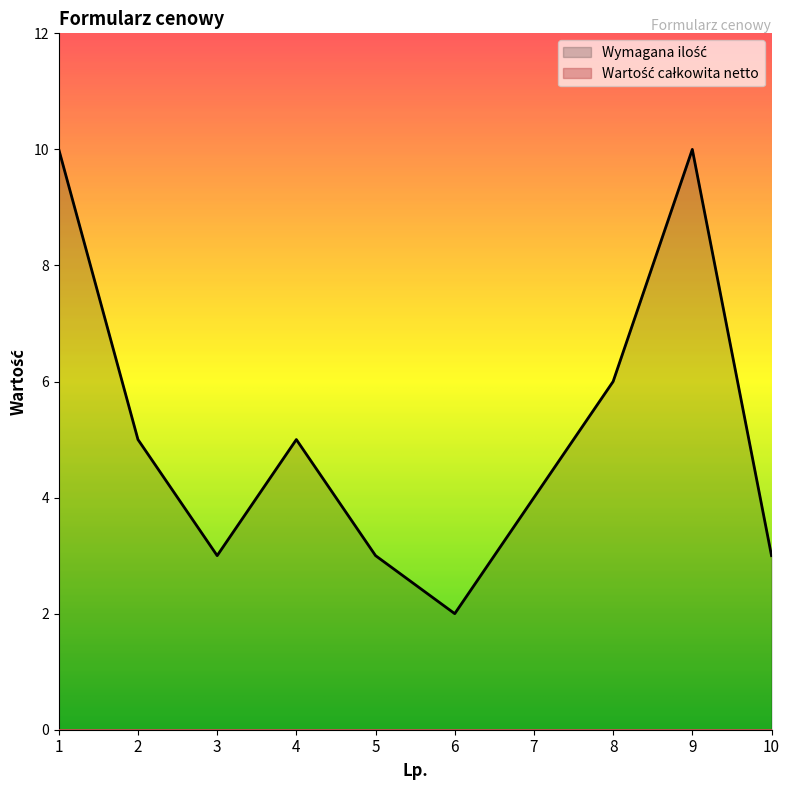

At which category does the data reach its first local valley?

3